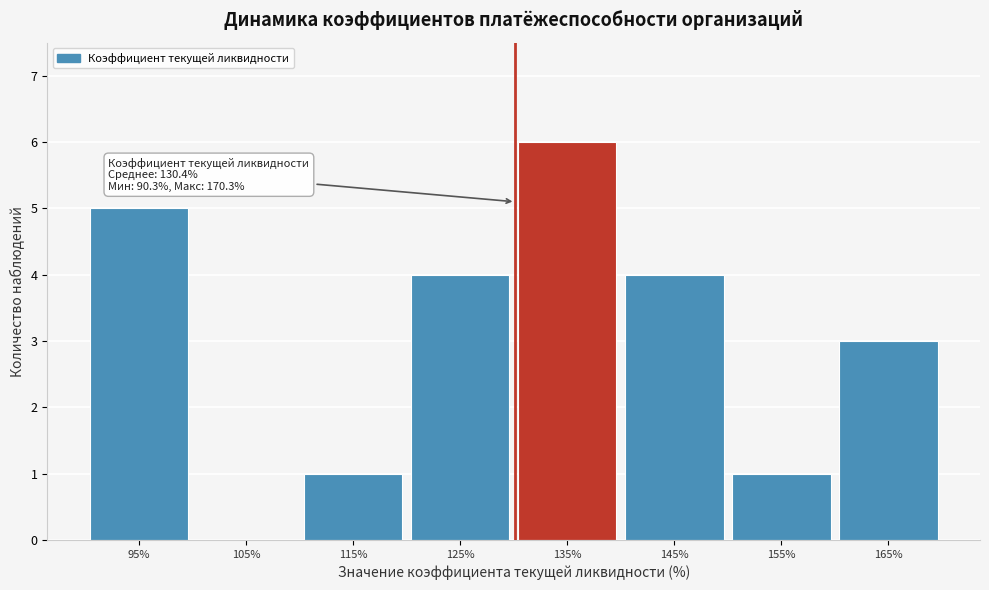

Over which range of the x-axis is the bar tallest?

130.3 to 140.3